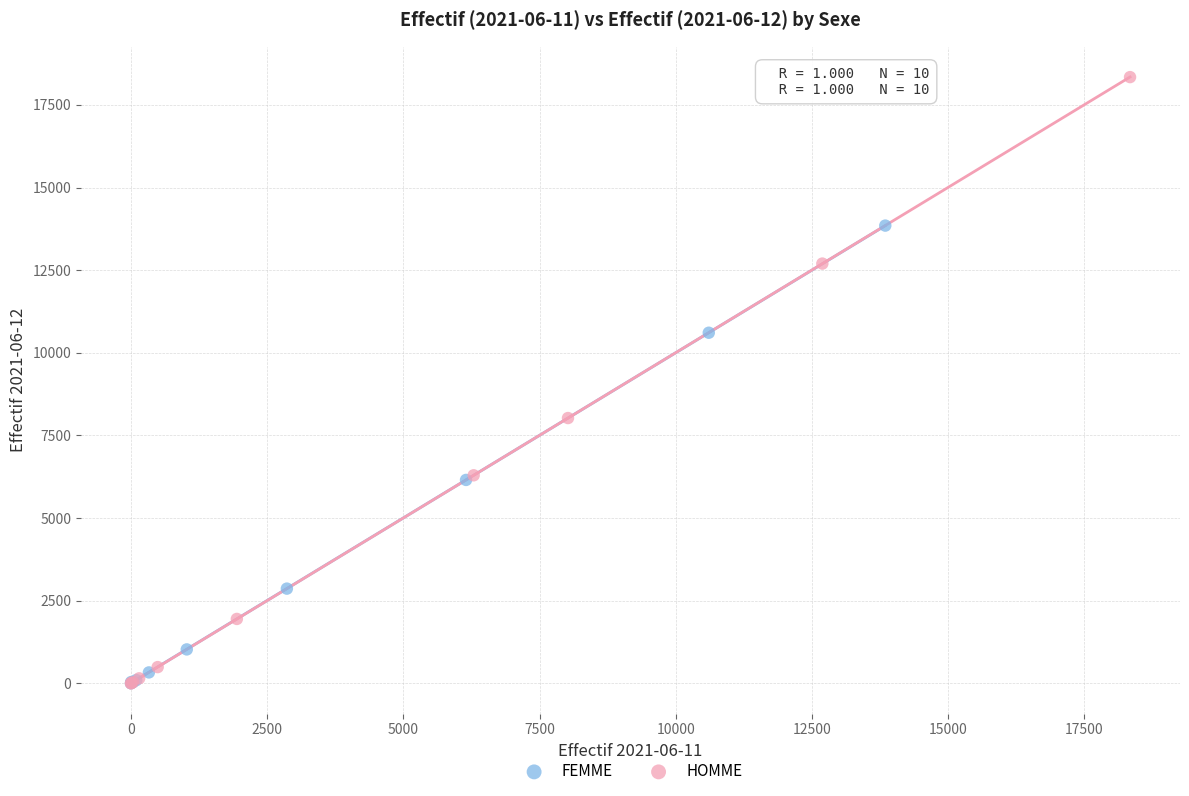

Which series has the largest Y range (max minus min)?

HOMME